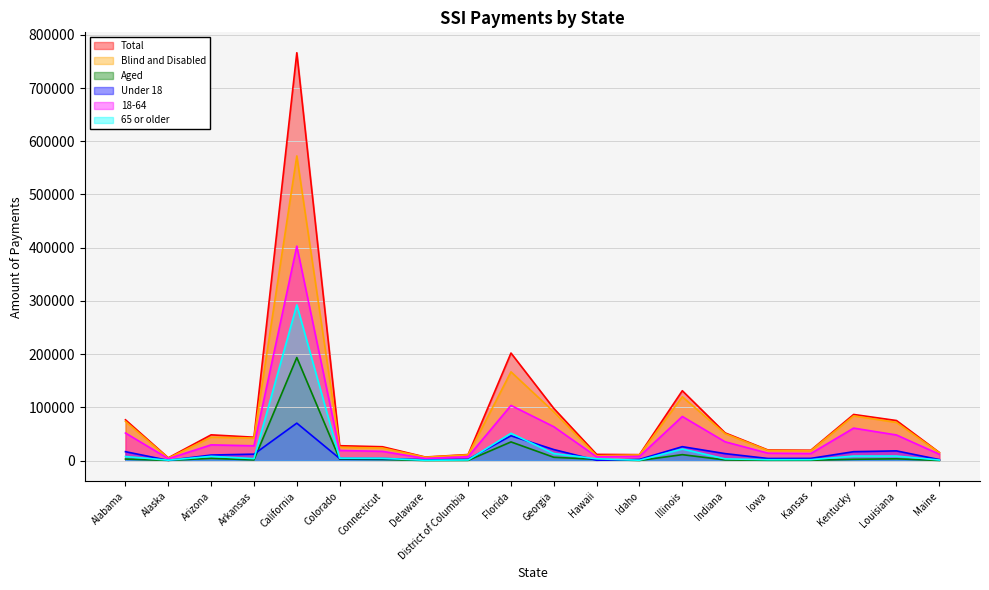

At which category is the sum across all series the highest?

California